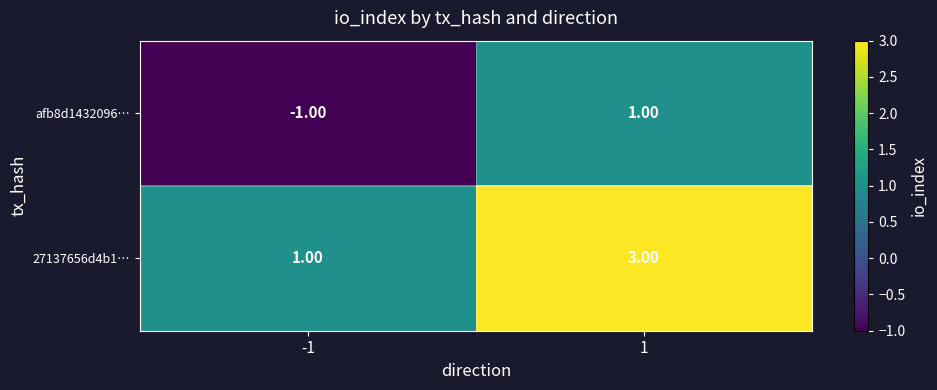

Rank the series by their average value, from lowest to highest.

afb8d1432096…, 27137656d4b1…